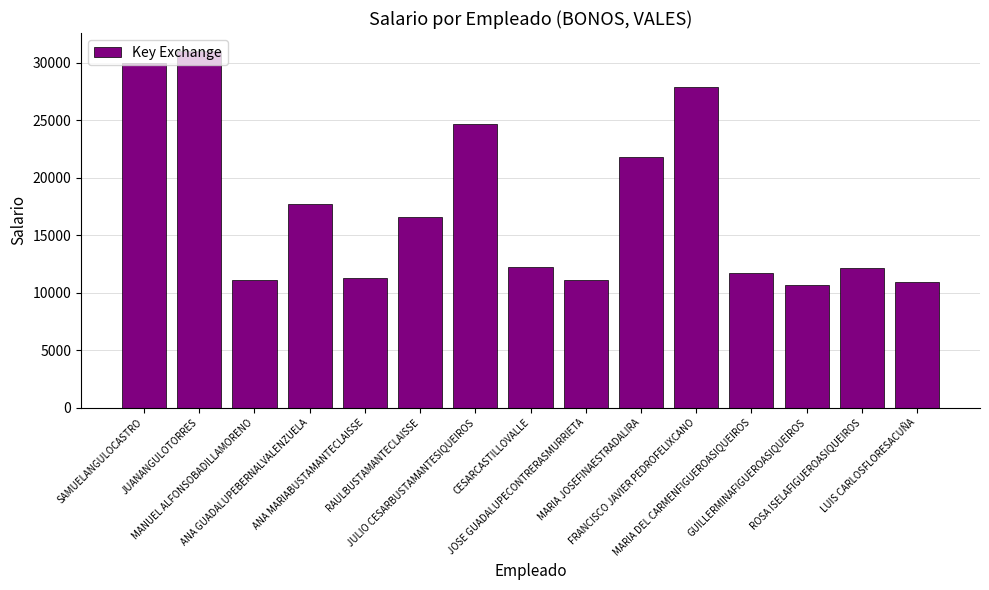

What is the ratio of the value at ROSA ISELAFIGUEROASIQUEIROS to the value at ANA GUADALUPEBERNALVALENZUELA?

0.7